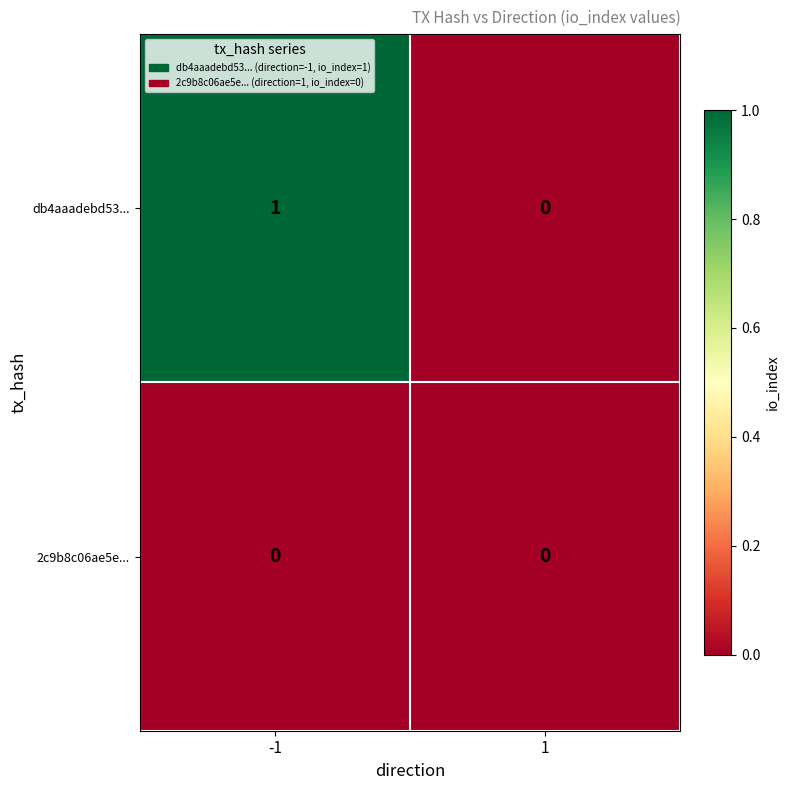

Reading left to right, what are all the values shown in this chart?

db4aaadebd53...: 1	0
2c9b8c06ae5e...: 0	0